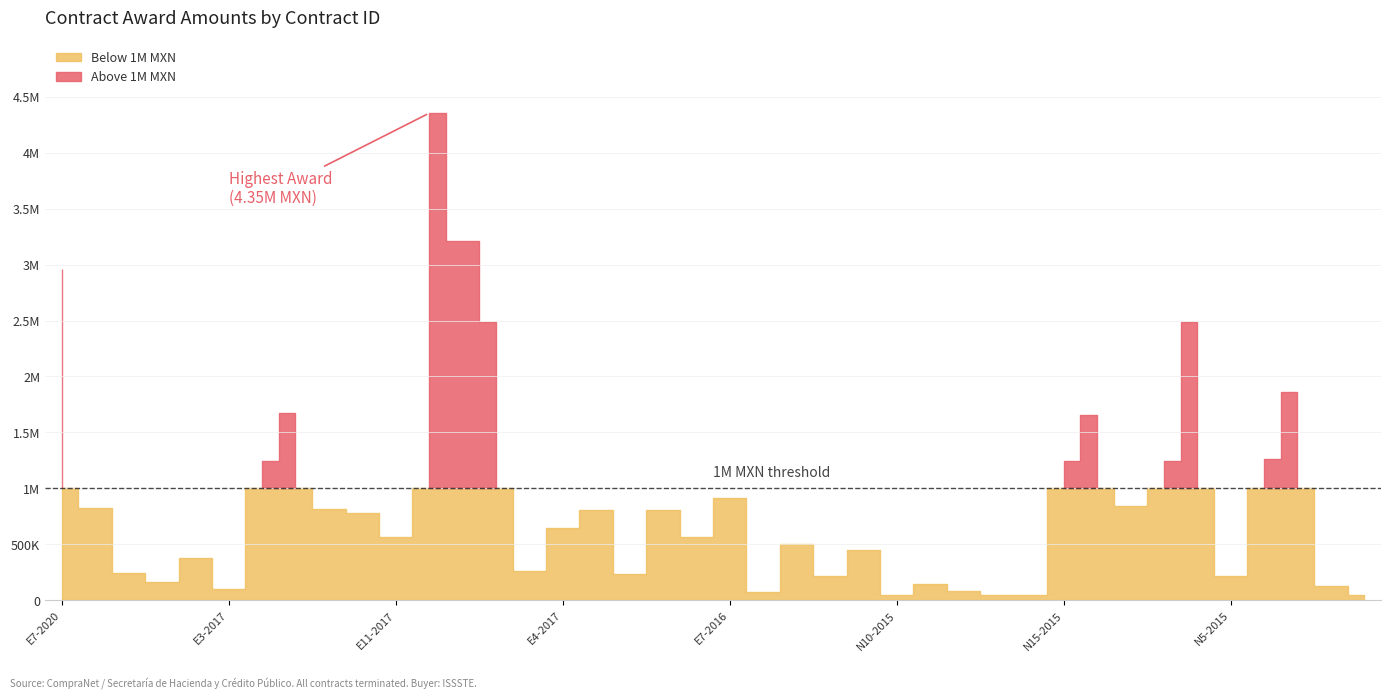

What is the change in value from AA-019GYN053-E10-2017 to AA-019GYN053-E6-2016?

+29647.0